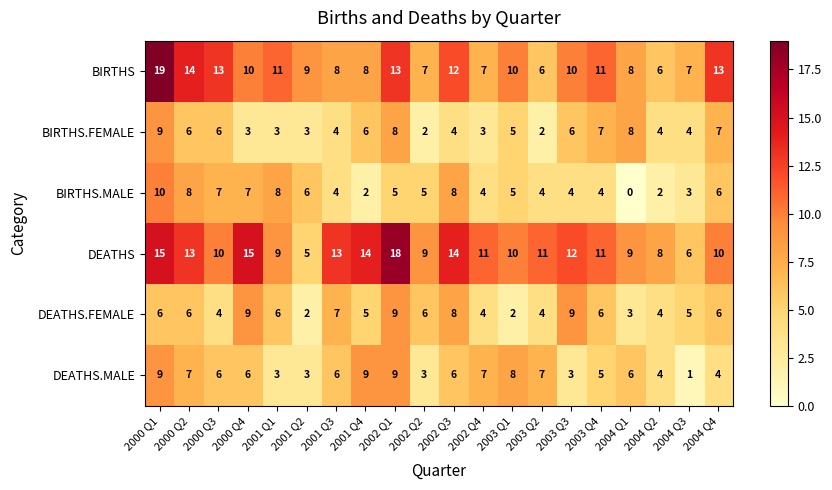

Which label corresponds to the smallest value in the chart?

2004 Q1